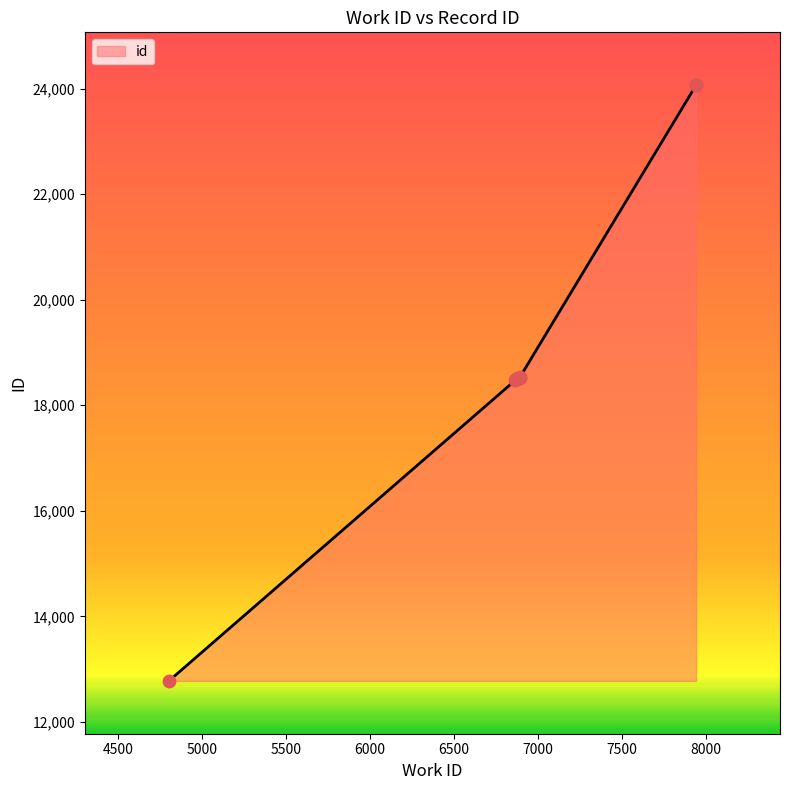

Which has a higher value, 6881 or 6891?

6891